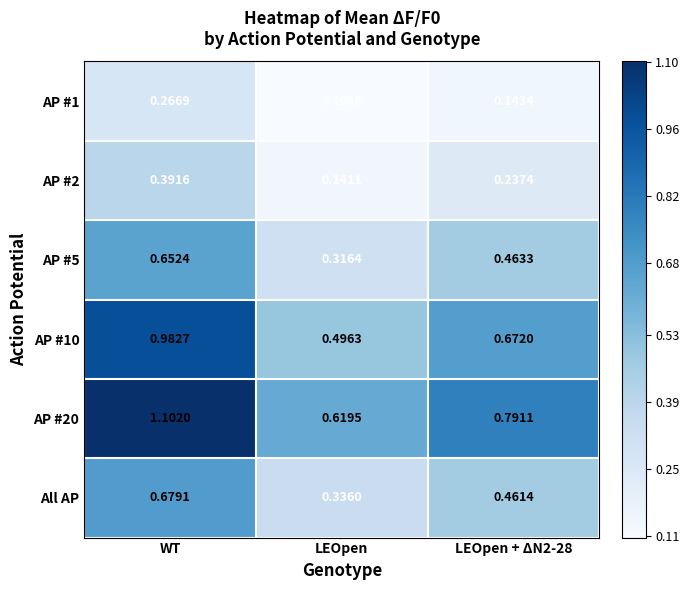

At which label does AP #2 reach its minimum?

LEOpen